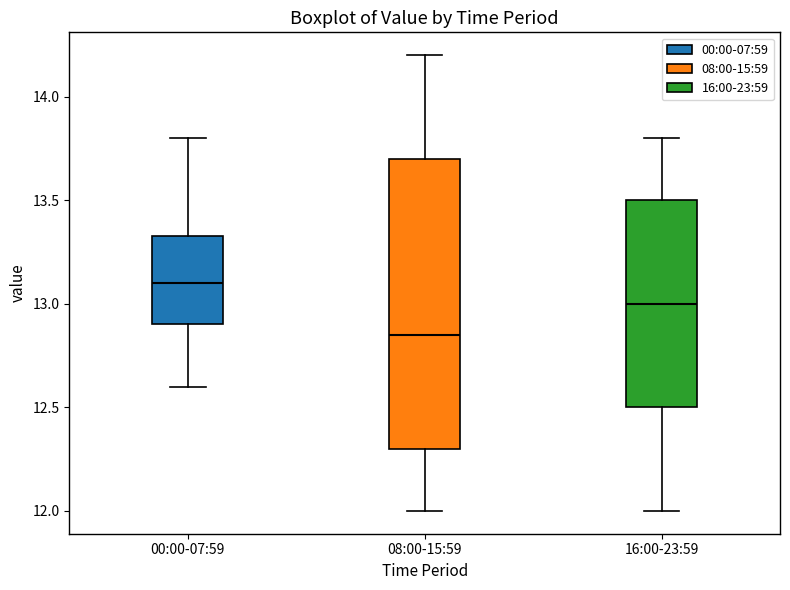

Reading left to right, read every box against the y-axis: the position of its median line, the range the box covers, and the ends of its whiskers. The values are not printed on the chart, so give them approximately, as read against the axis.

00:00-07:59: median 13.10, box 12.90 to 13.35, whiskers 12.60 to 13.80
08:00-15:59: median 12.85, box 12.30 to 13.70, whiskers 12.00 to 14.20
16:00-23:59: median 13.00, box 12.50 to 13.50, whiskers 12.00 to 13.80